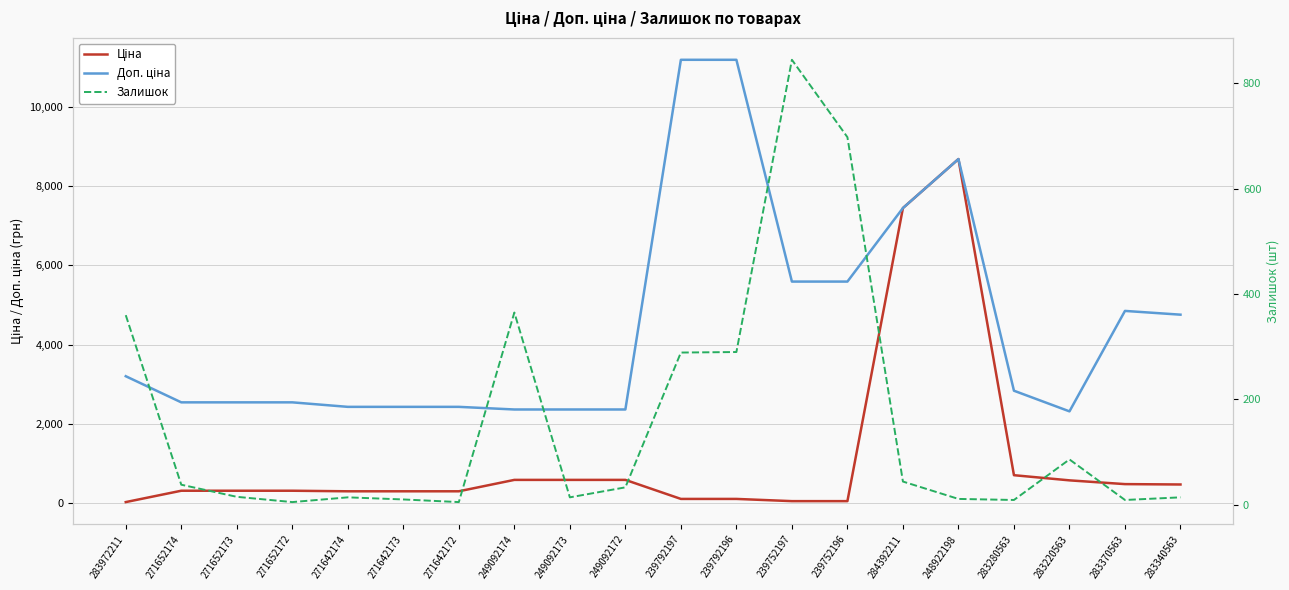

Is it true that Ціна equals 475.7 at 283340563?

True